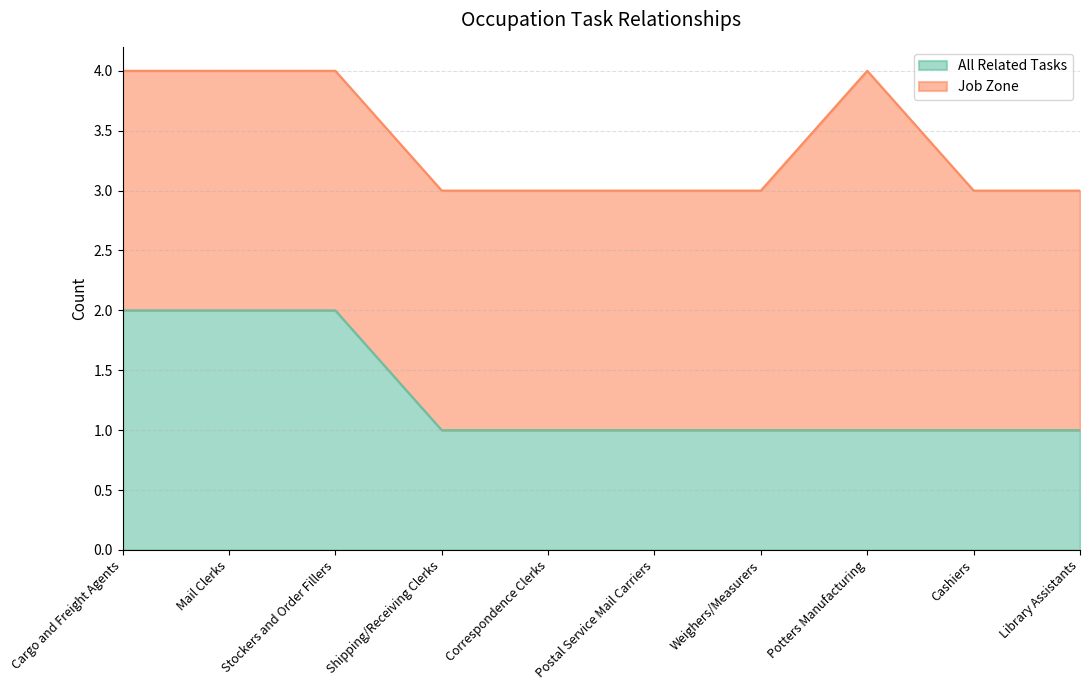

What value does the data have at Postal Service Mail Carriers?

1